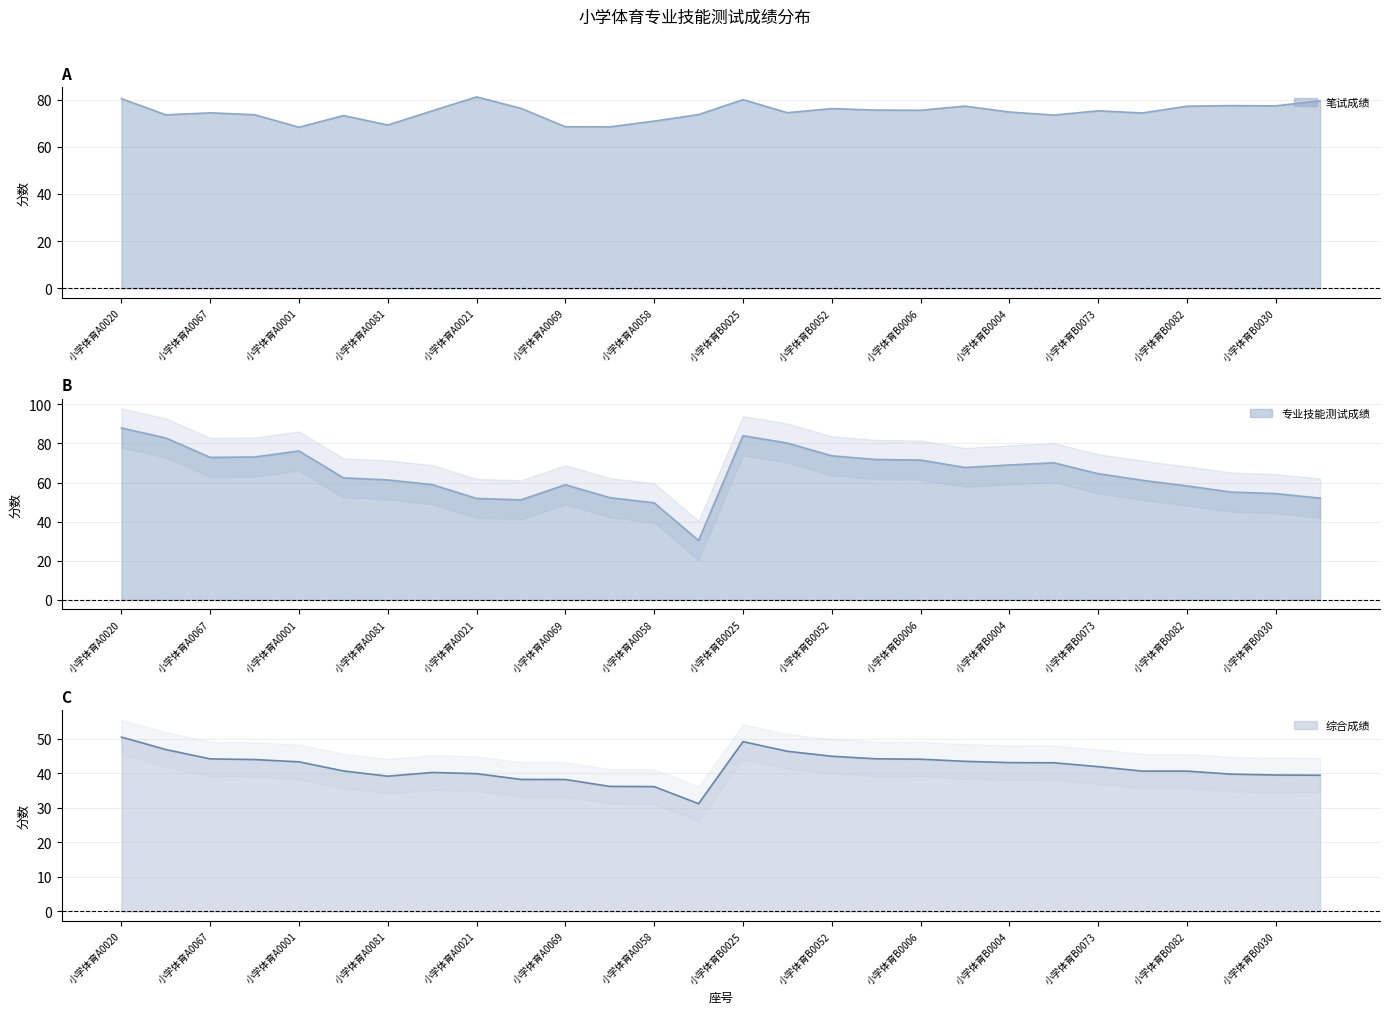

List the series in order of their peak value, highest first.

专业技能测试成绩, 笔试成绩, 综合成绩